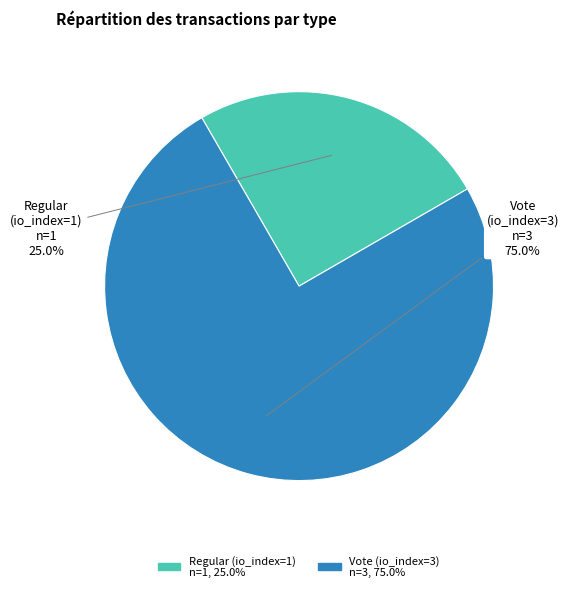

Which category has the biggest portion of the pie?

Vote